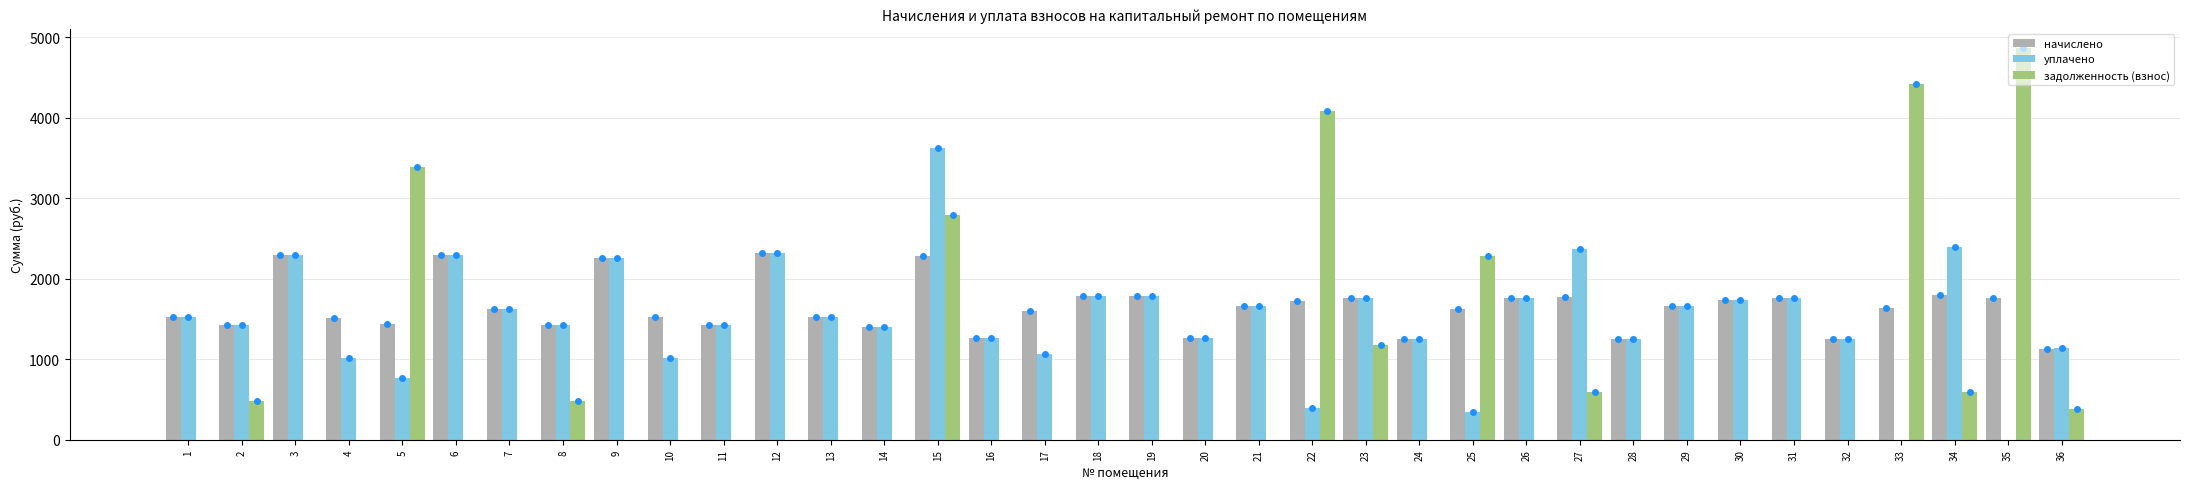

Is it true that задолженность (взнос) equals 0.0 at 19?

True